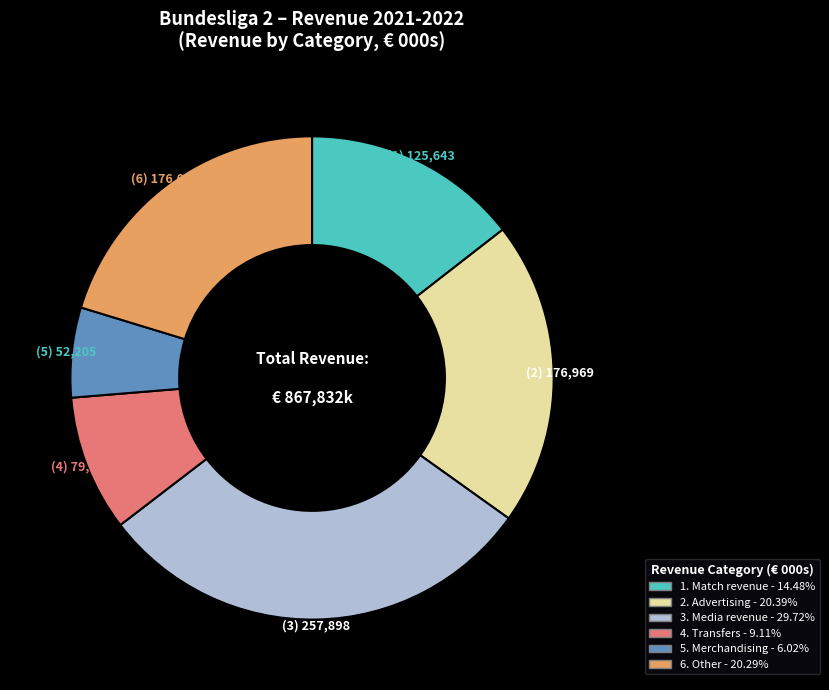

Is 6. Other - 20.29% the majority of the pie?

No